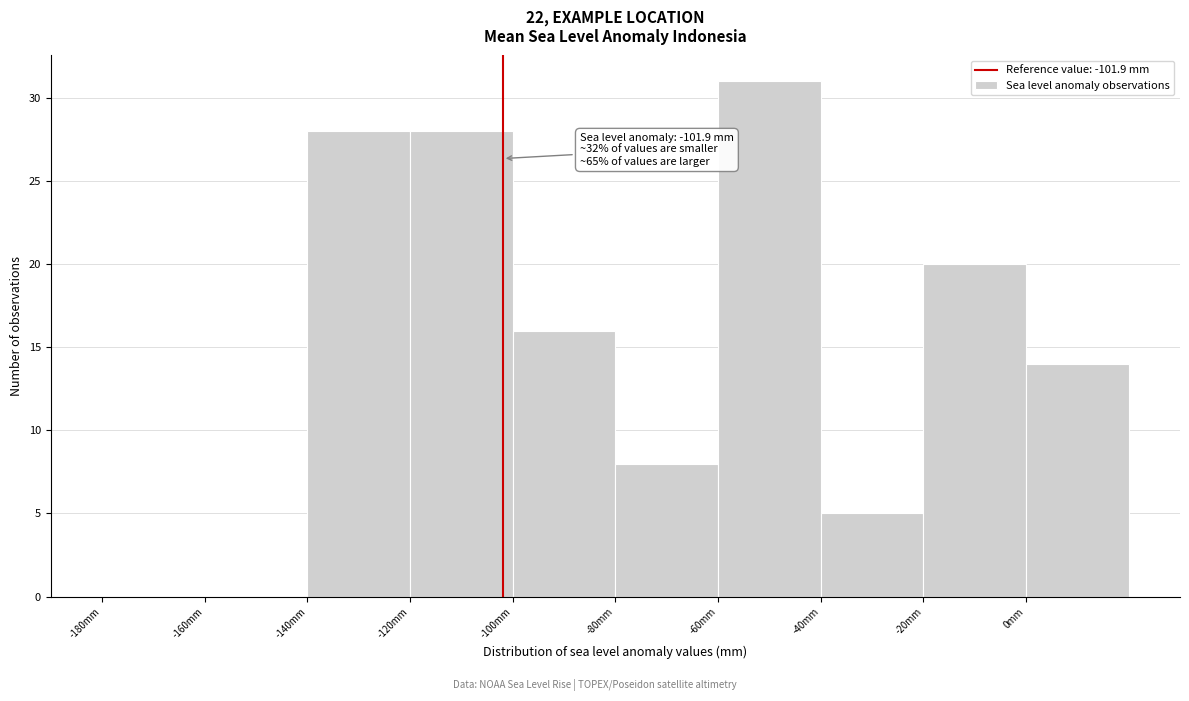

Which range on the x-axis has the tallest bar?

-60 to -40